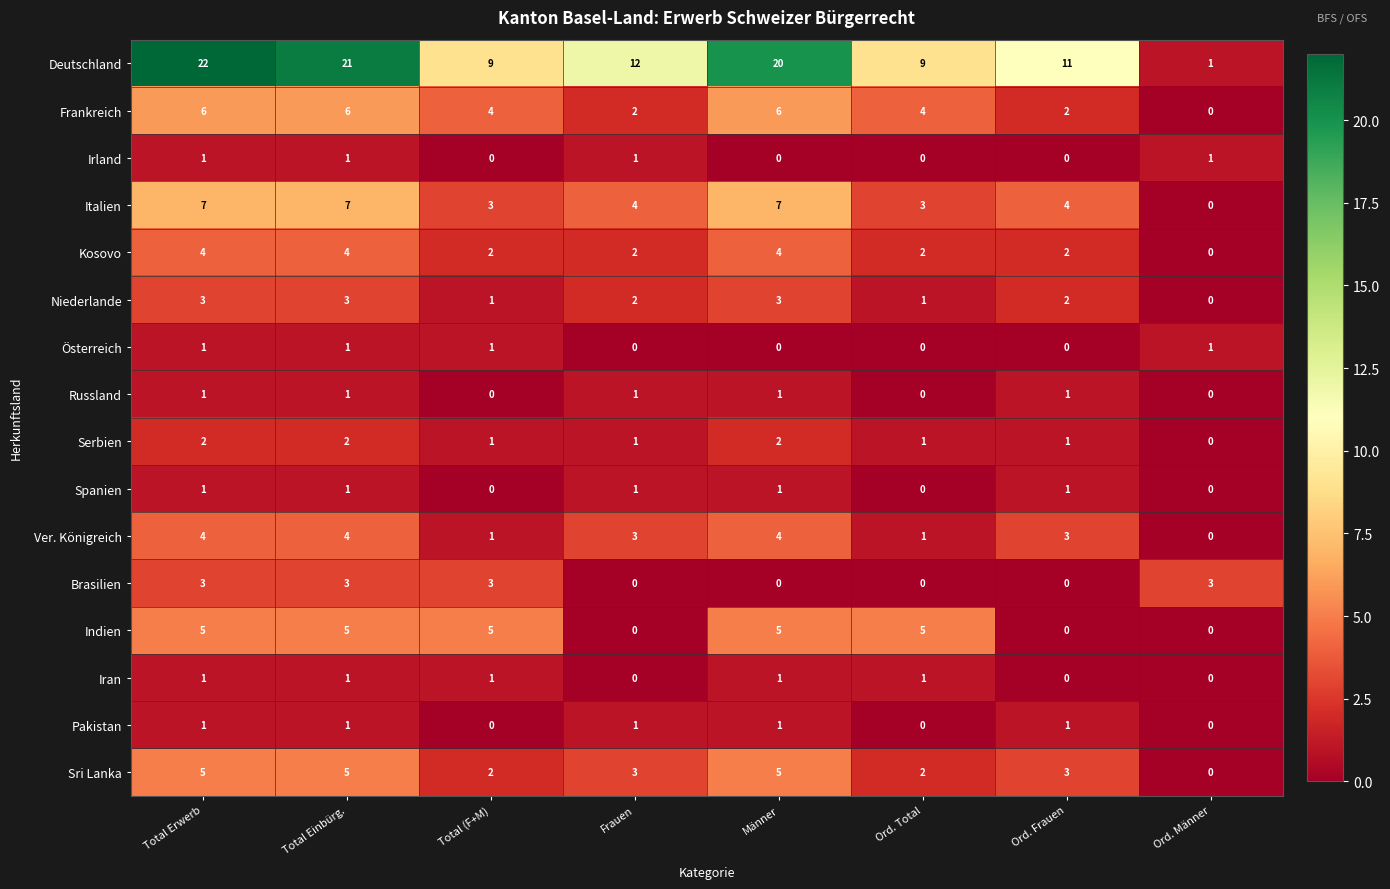

How many categories are shown in the chart?

8